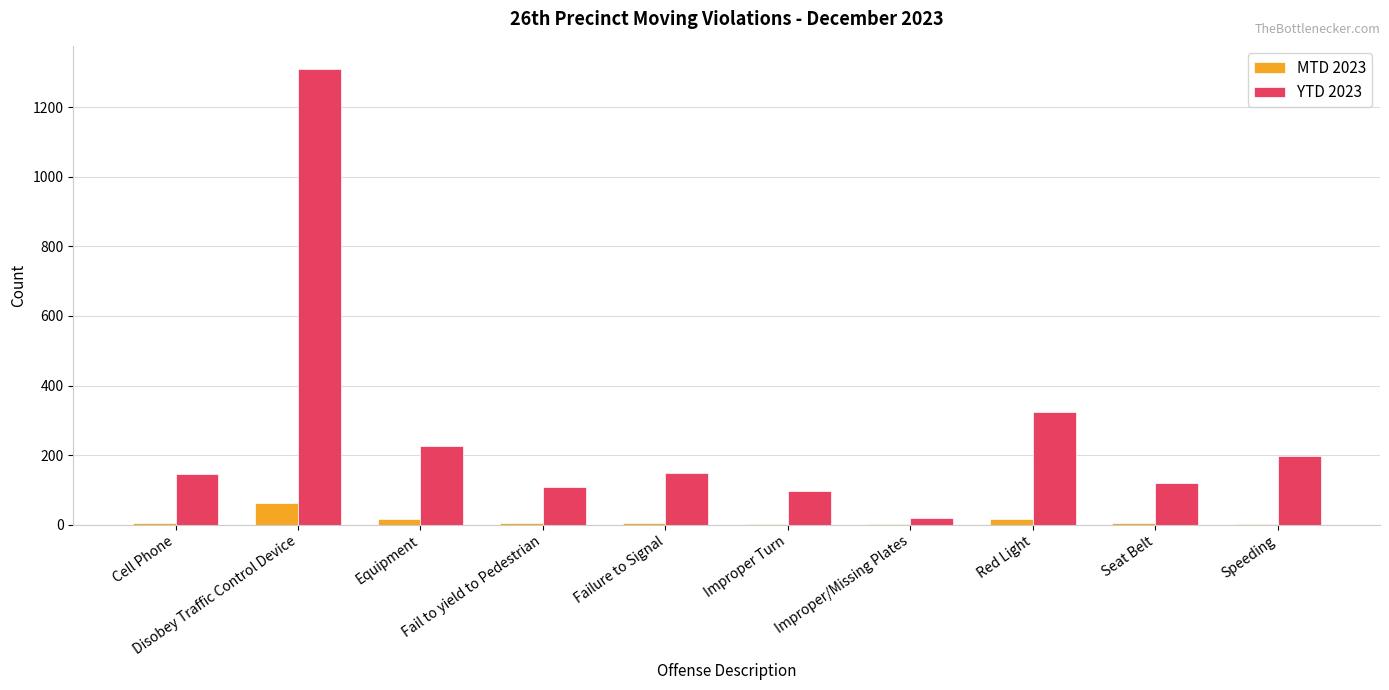

At which label is YTD 2023 closest to 665?

Red Light